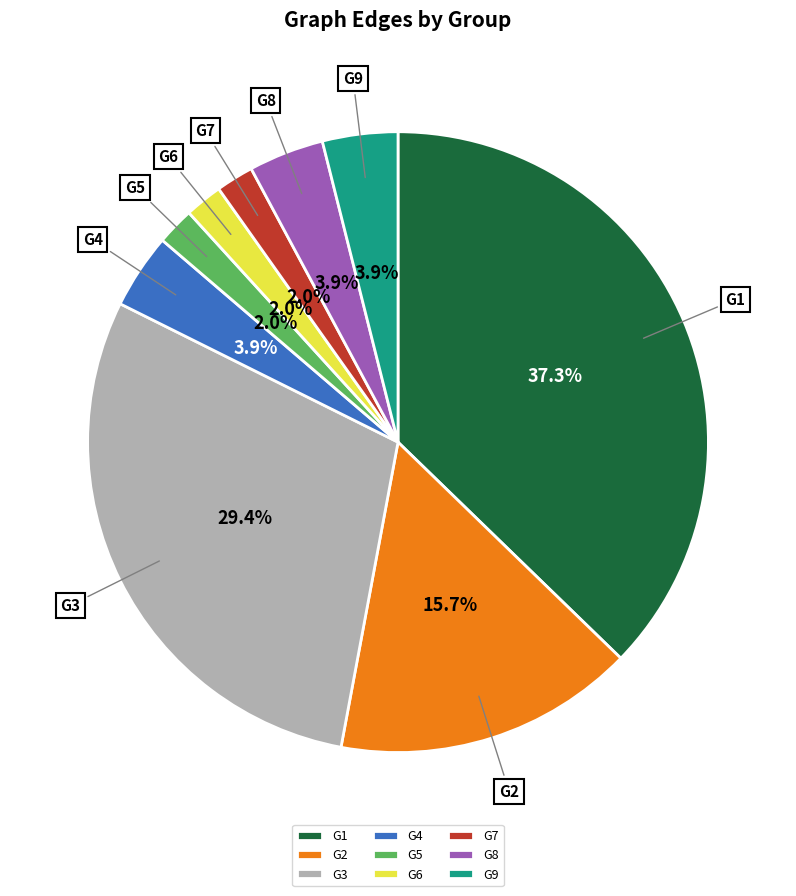

Between G2 and G5, which is larger?

G2